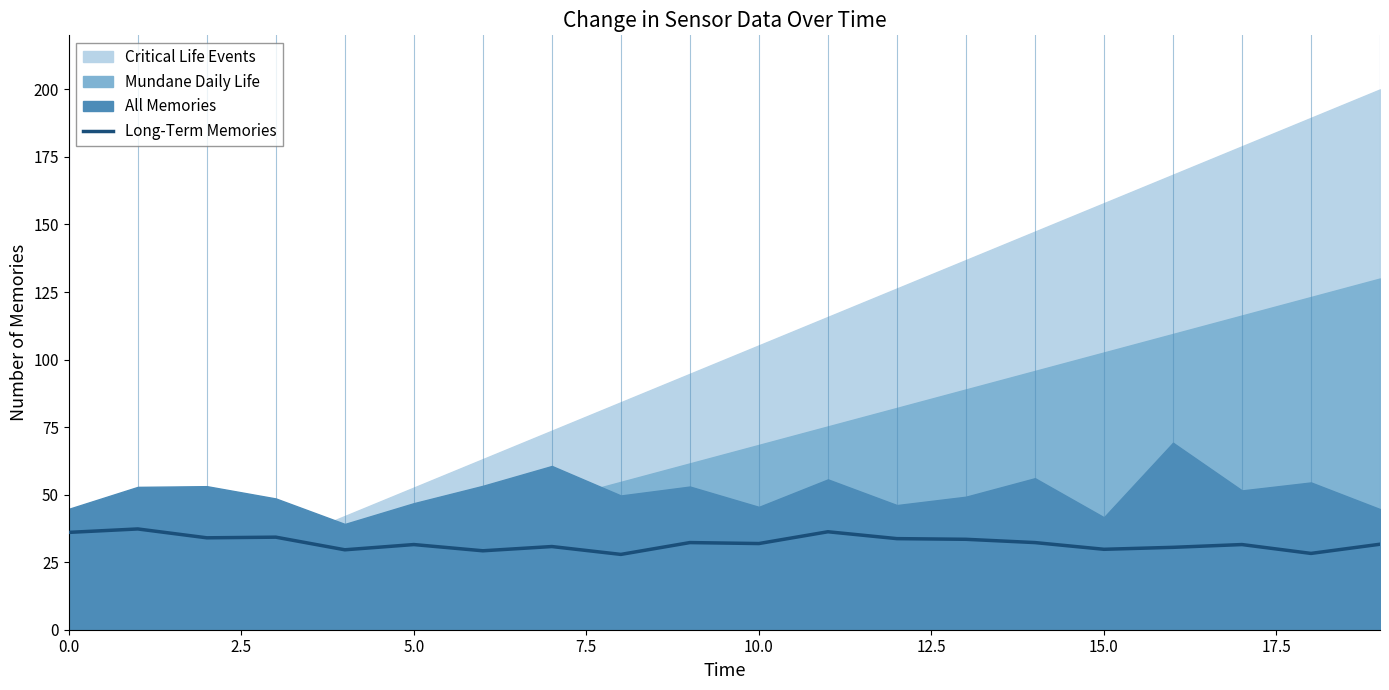

How many interior local valleys (lower than both neighbors) does the data have?

7